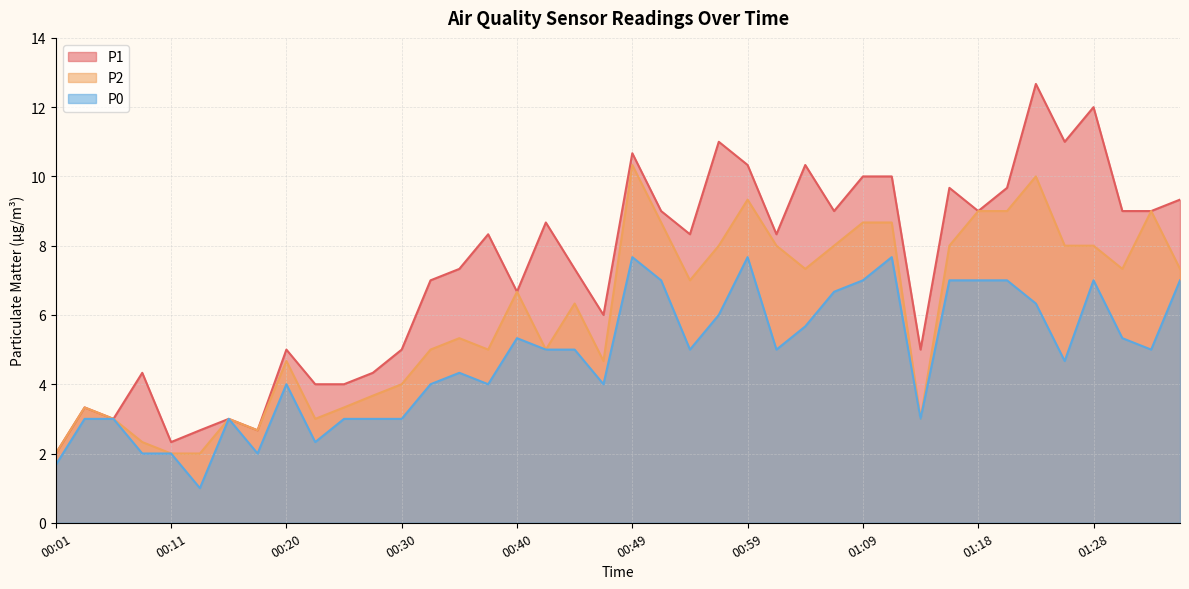

List the series in order of their overall mean, highest first.

P1, P2, P0